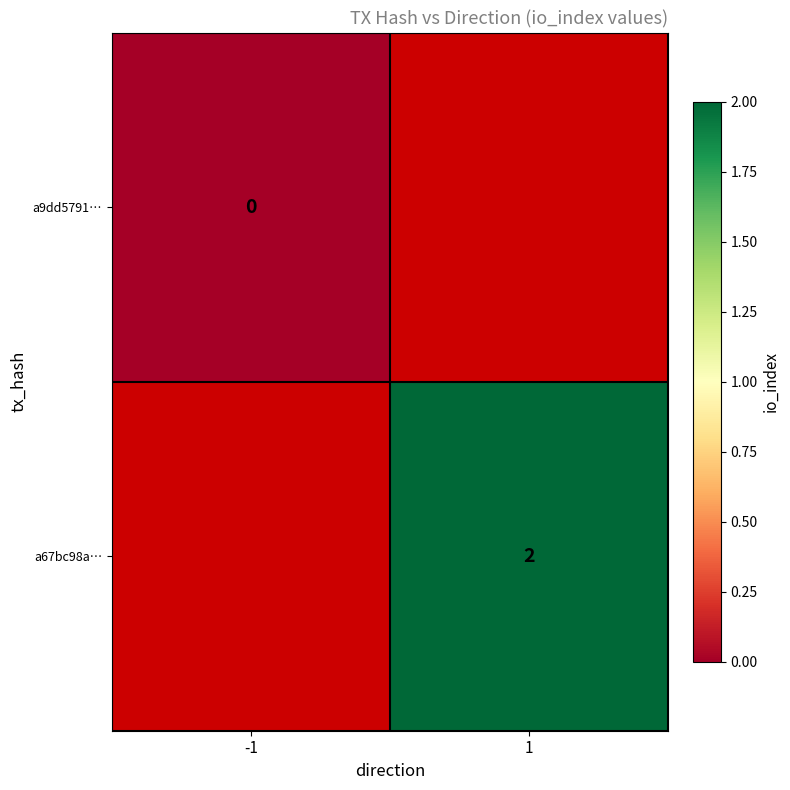

How many data points does each series have?

2